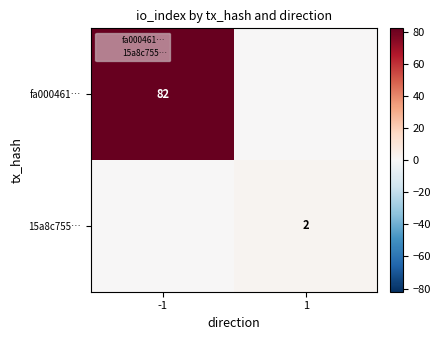

List the series in order of their overall mean, lowest first.

15a8c755…, fa000461…